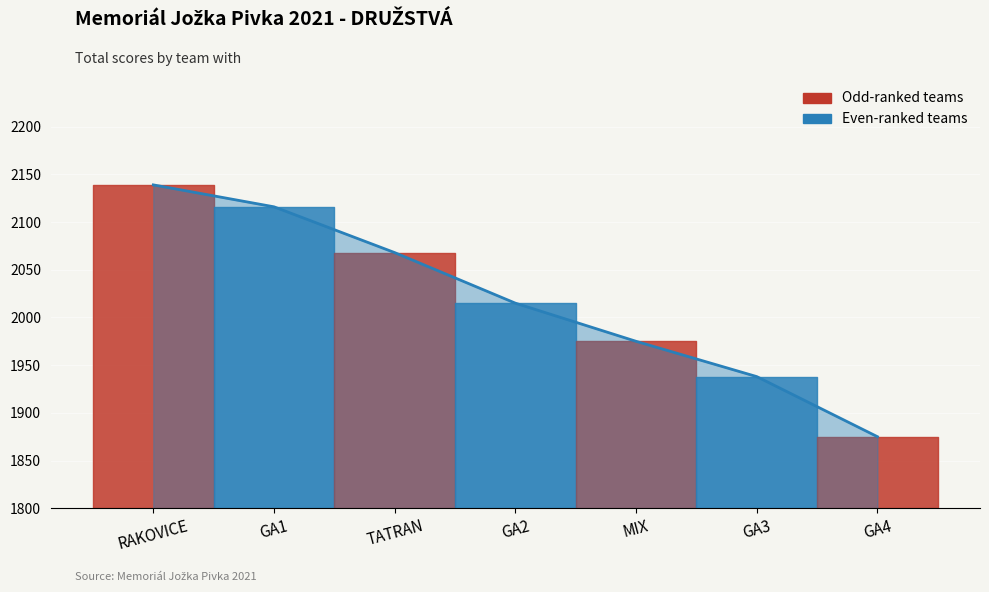

How many data points are less than 2015?

3